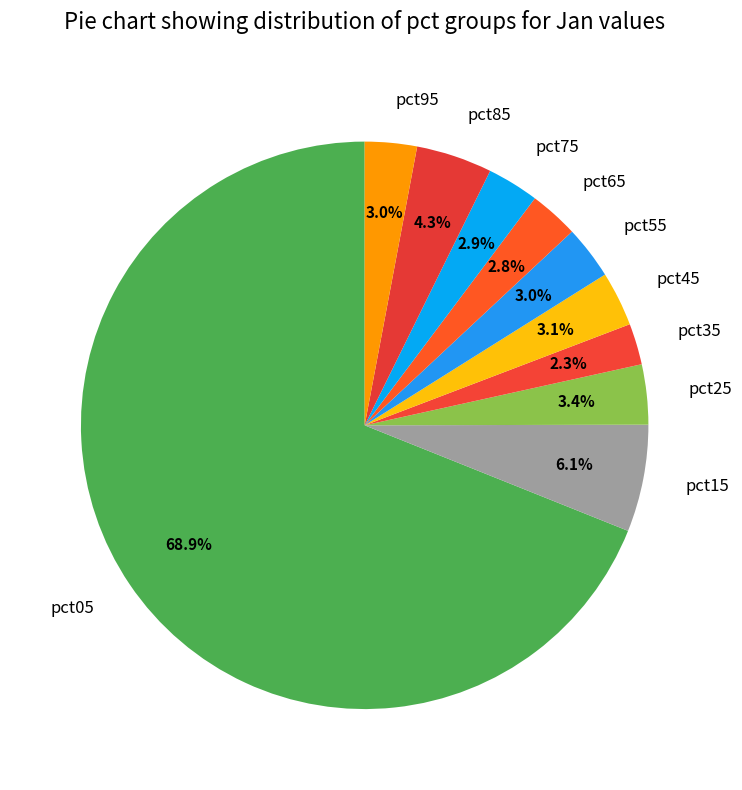

Is pct05 the majority of the pie?

Yes